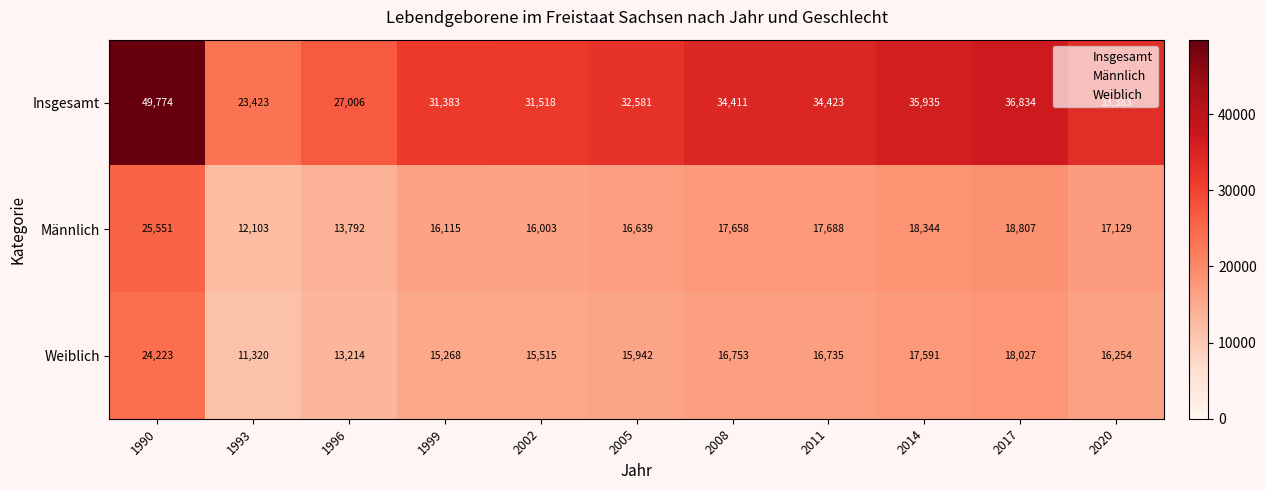

What is the approximate value of Weiblich at 1999?

15268